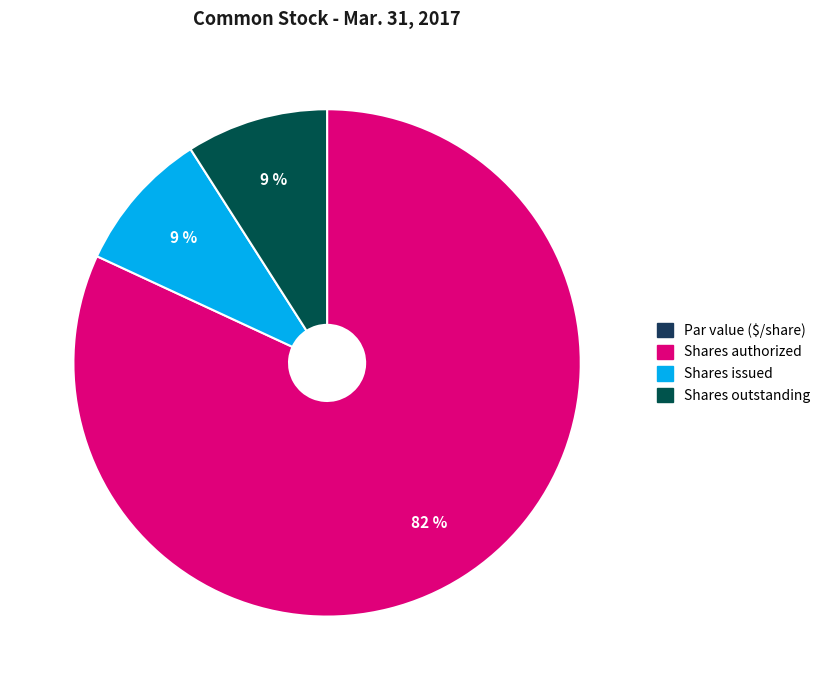

How many segments does this pie chart have?

4